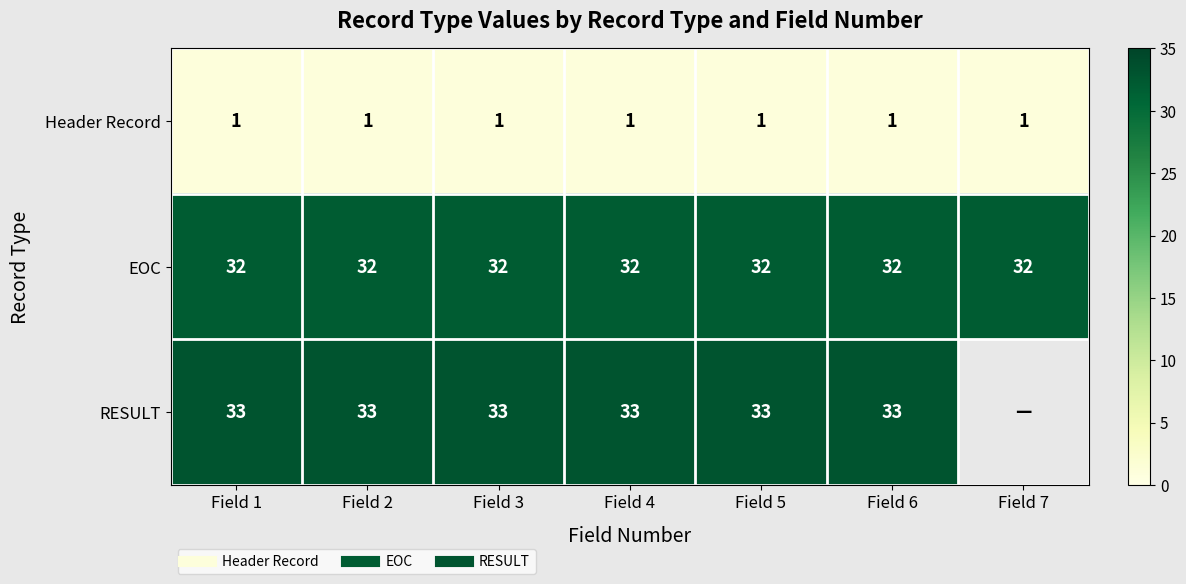

The Header Record series shows 0.4 at Field 2. True or false?

False